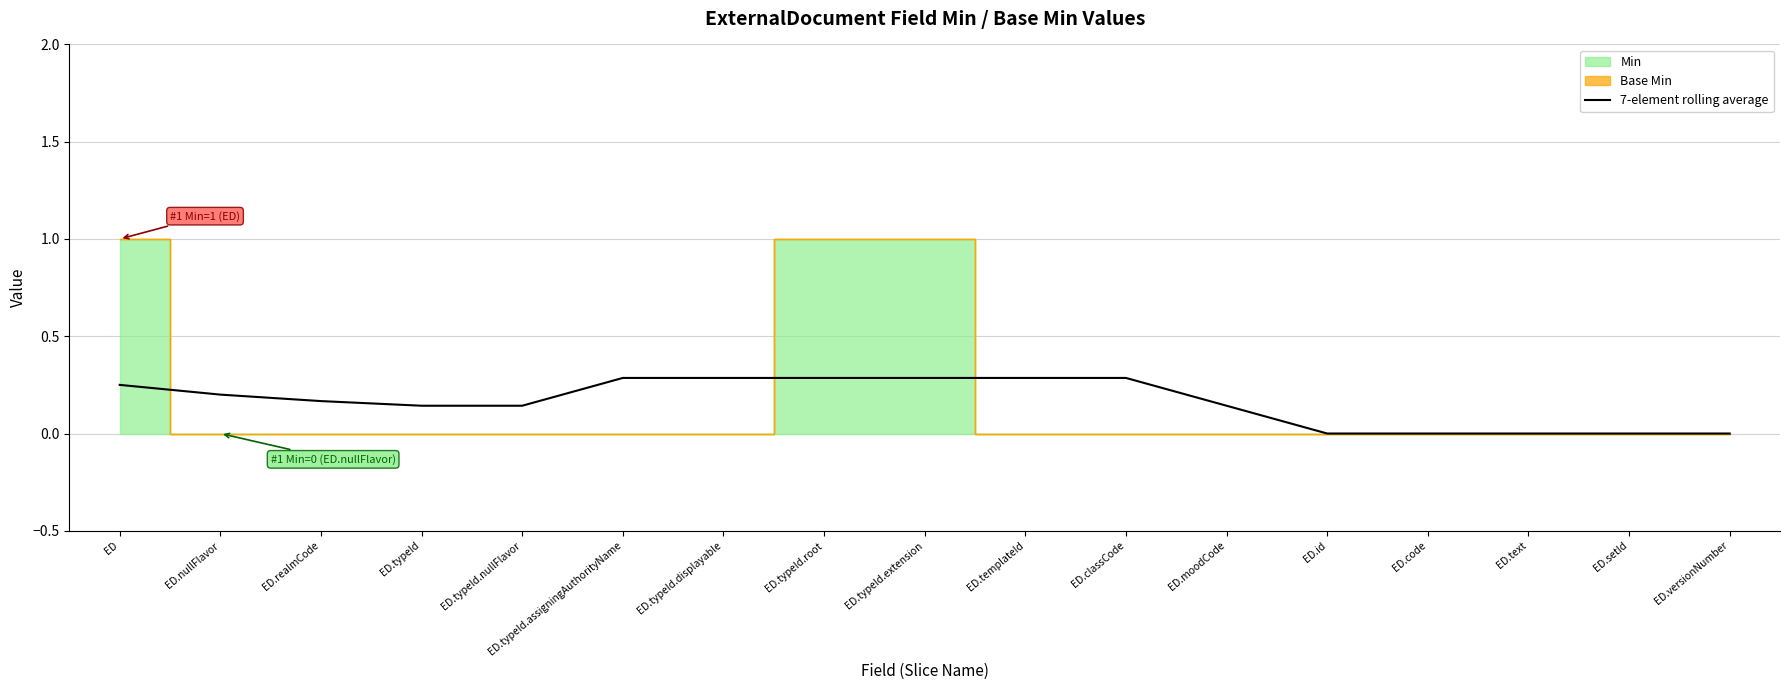

What is the difference between the maximum and minimum values?

0.3